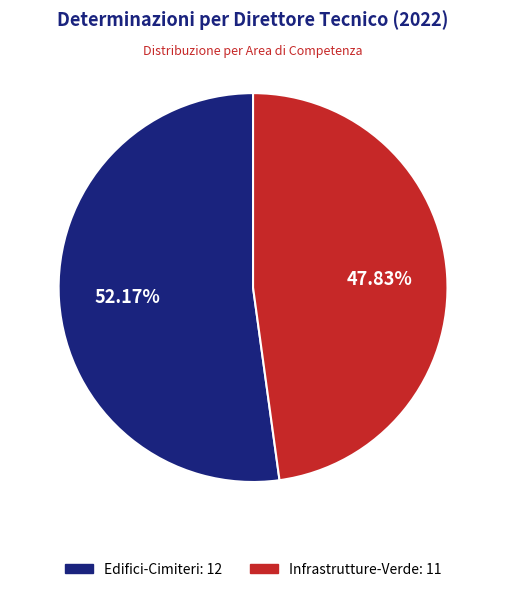

Does Edifici-Cimiteri represent more than half of the total?

Yes